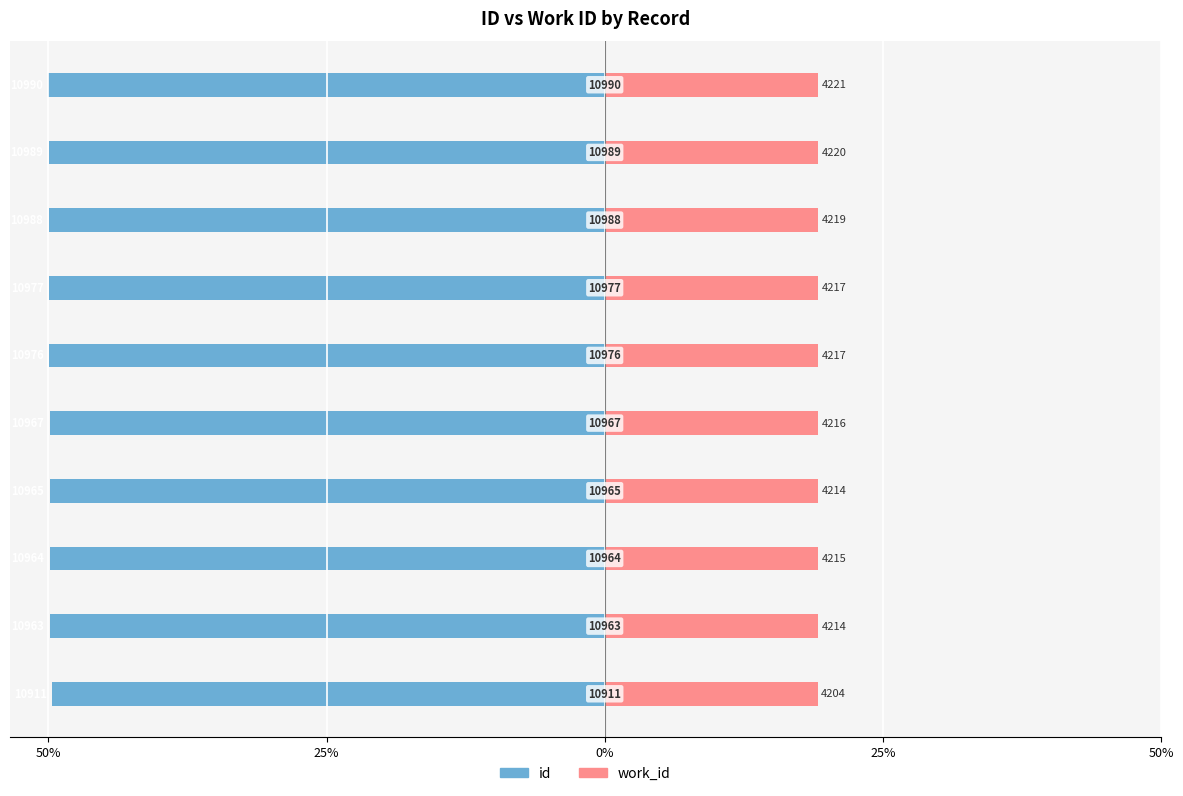

The value of id at 9 is -78.0. True or false?

False